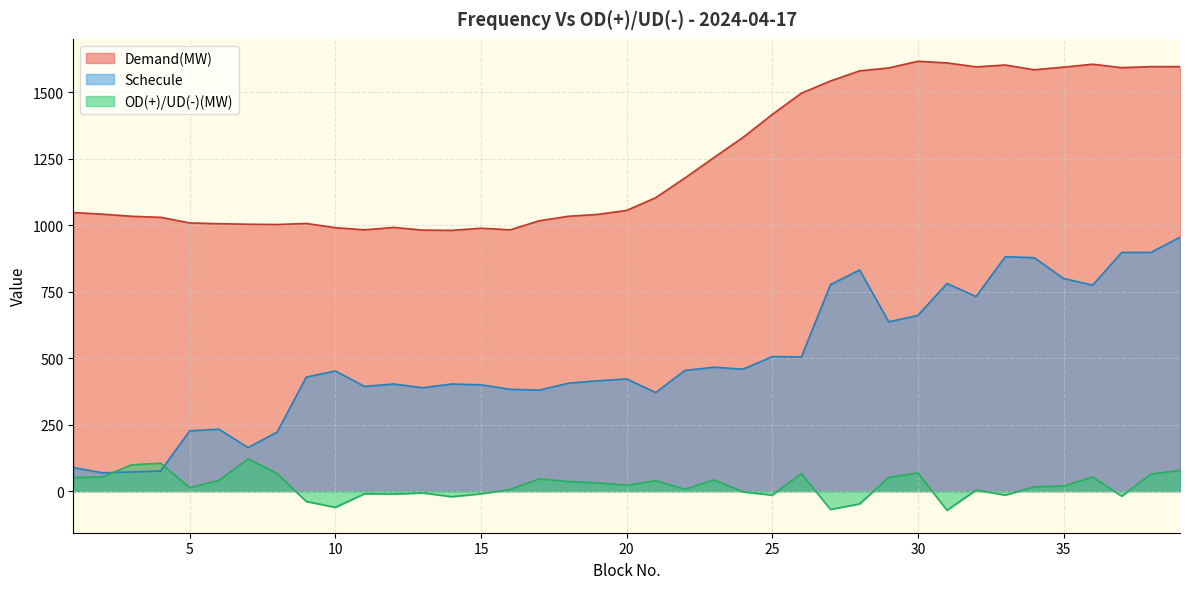

Between 28 and 30, which is larger?

30